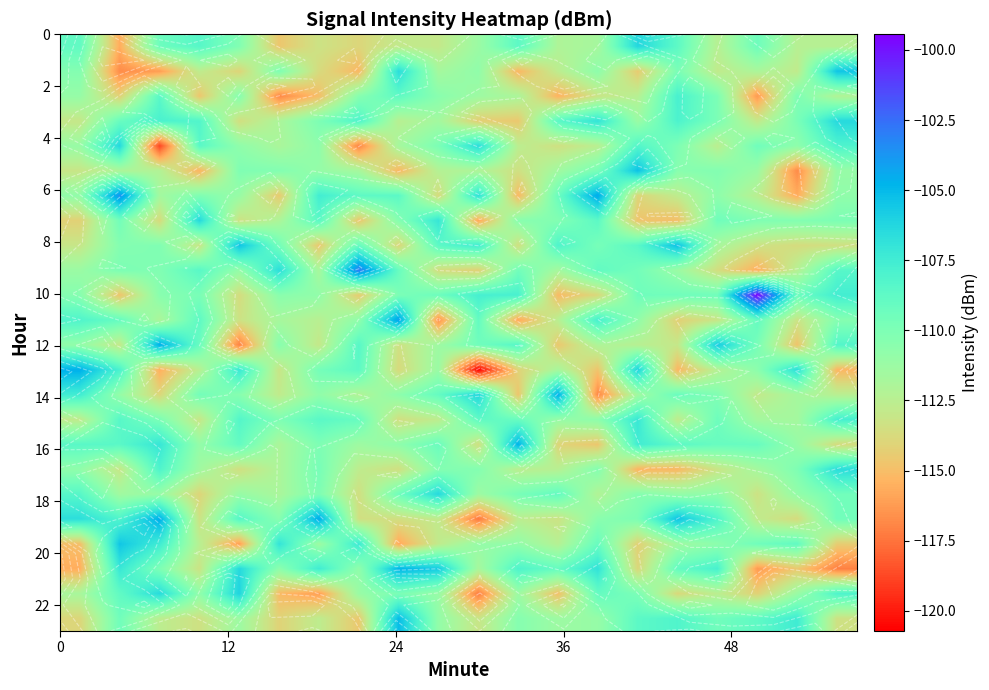

Count the number of categories in the chart.

20